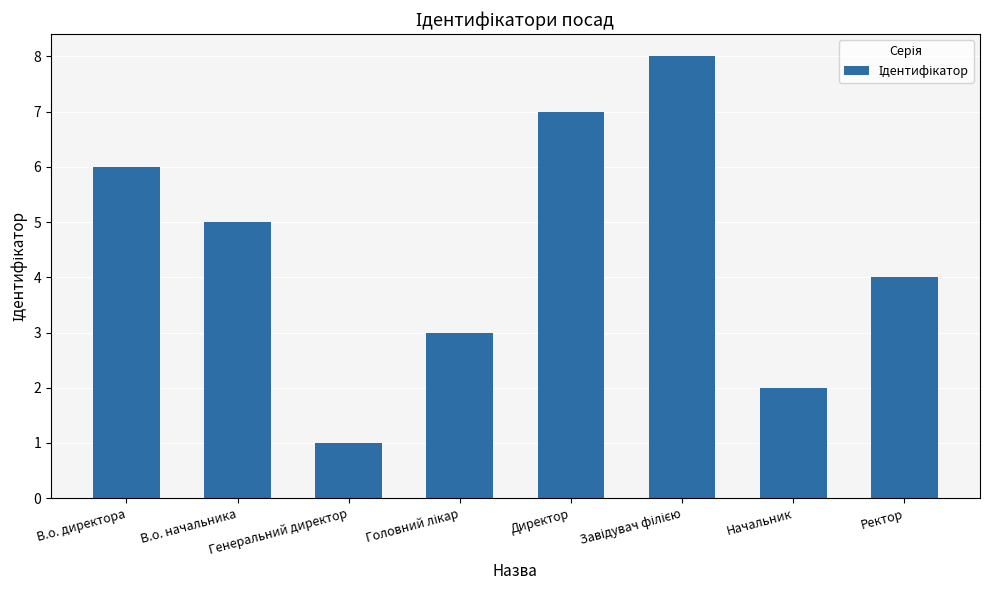

Count the number of categories in the chart.

8